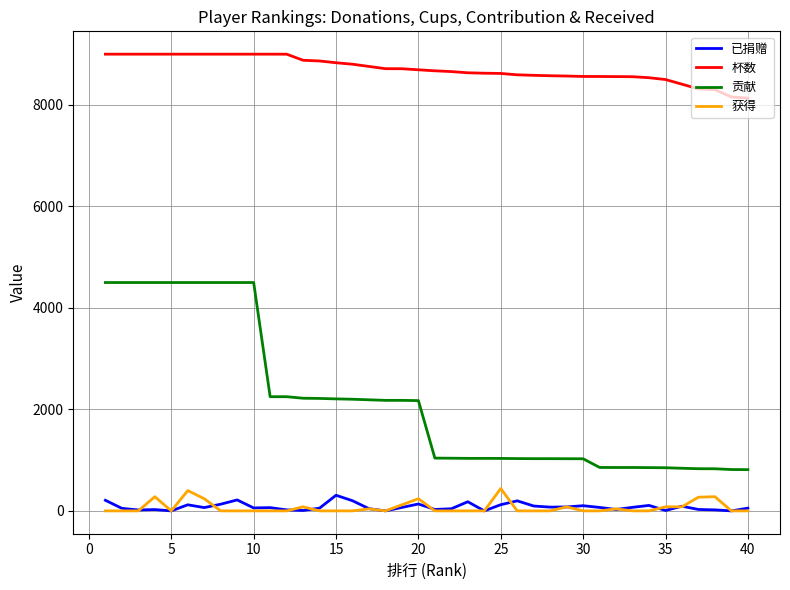

True or false: 获得 and 杯数 intersect in this chart.

False